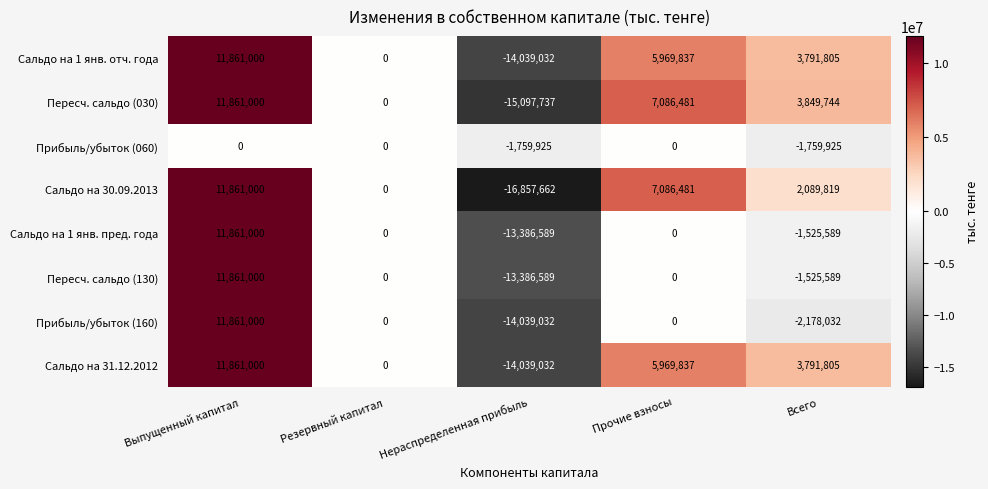

Which series has the widest spread of values?

Сальдо на 30.09.2013